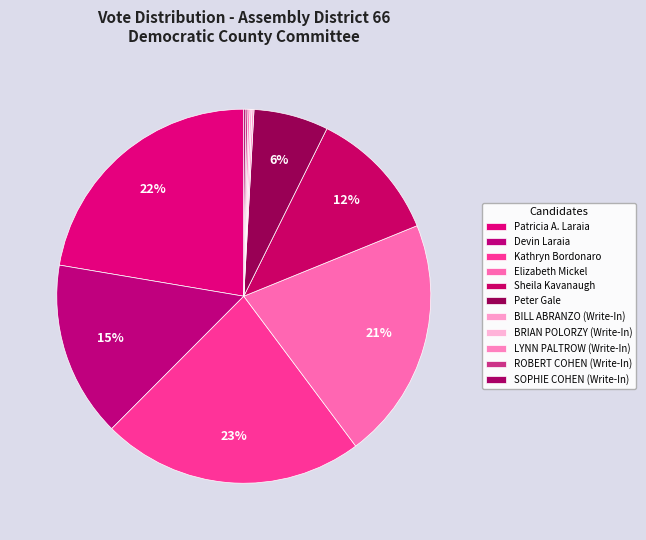

The Sheila Kavanaugh slice represents 4% of the pie. True or false?

False